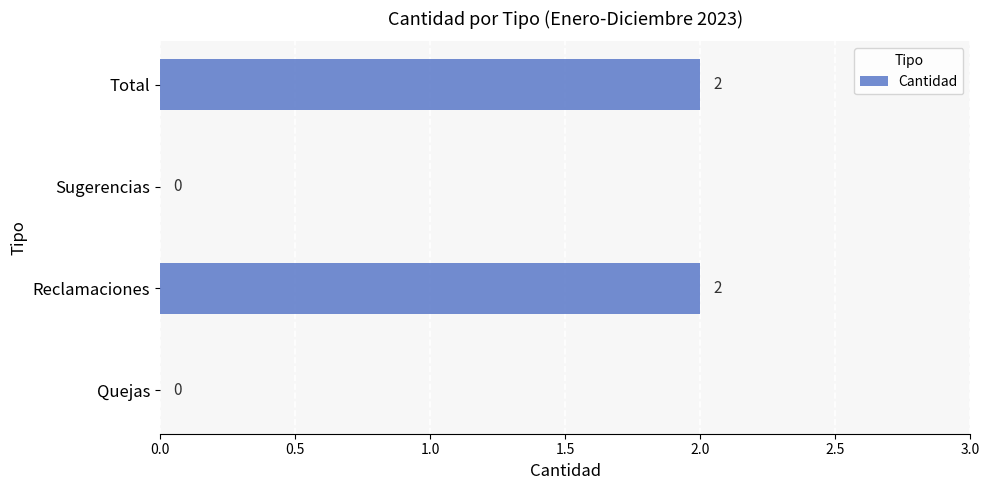

How many values are between 0 and 2?

4